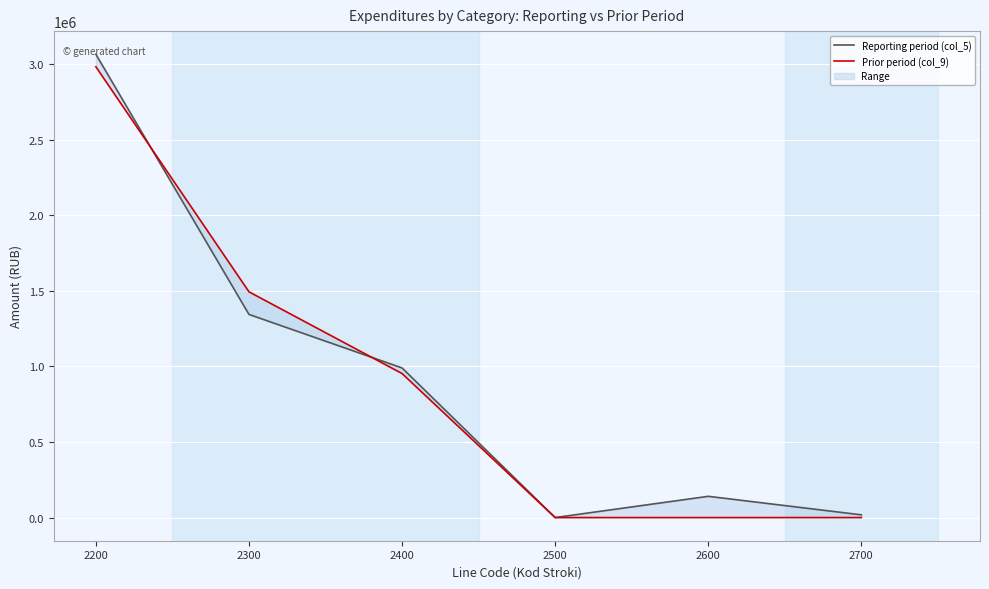

What is the maximum value for Reporting period (col_5)?

3064475.6